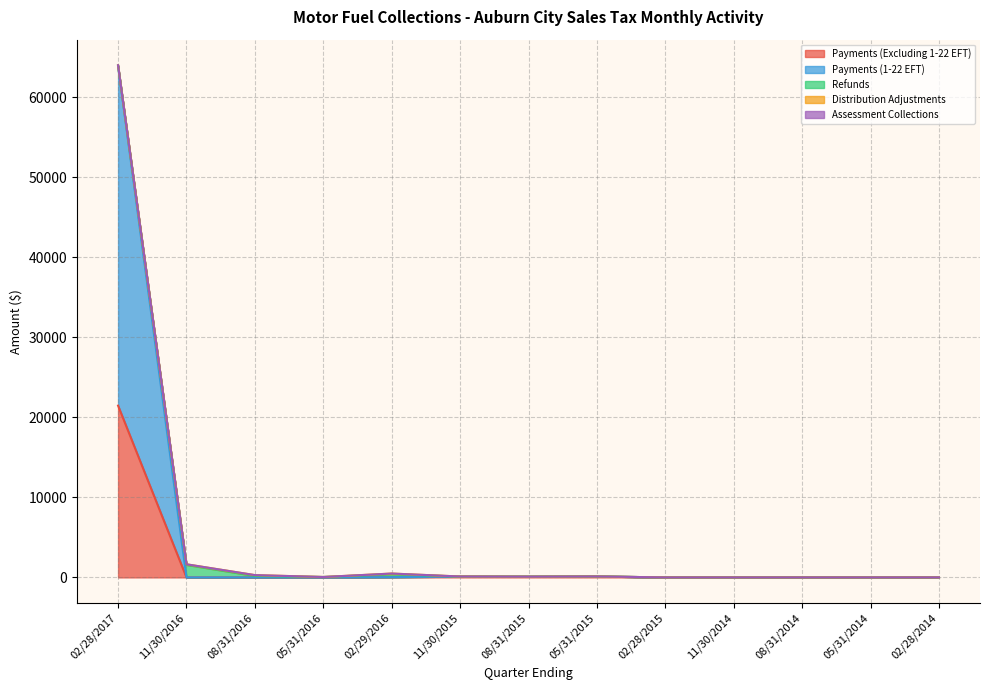

The Assessment Collections series shows 0.0 at 02/28/2014. True or false?

True